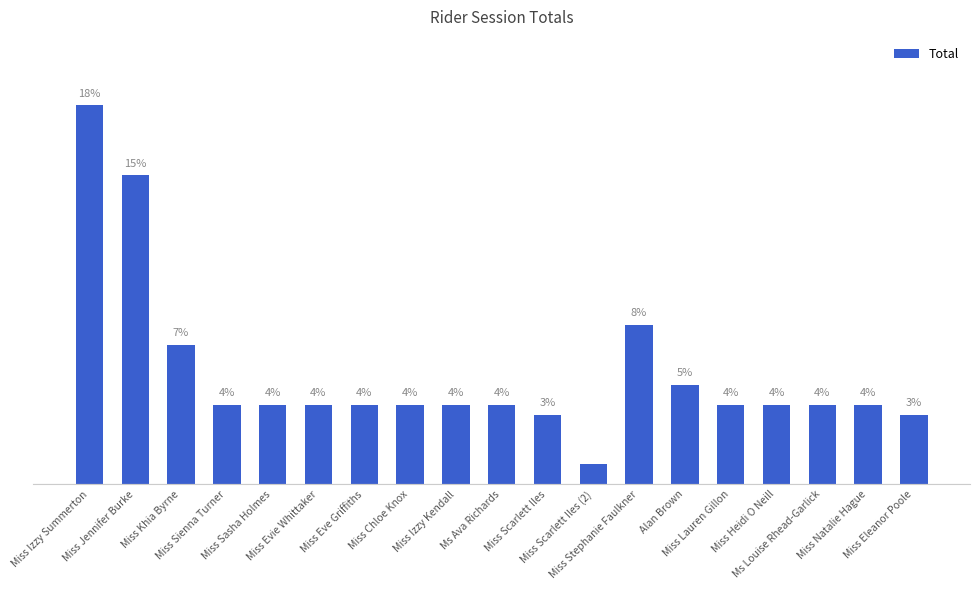

Does the chart contain any negative values?

No